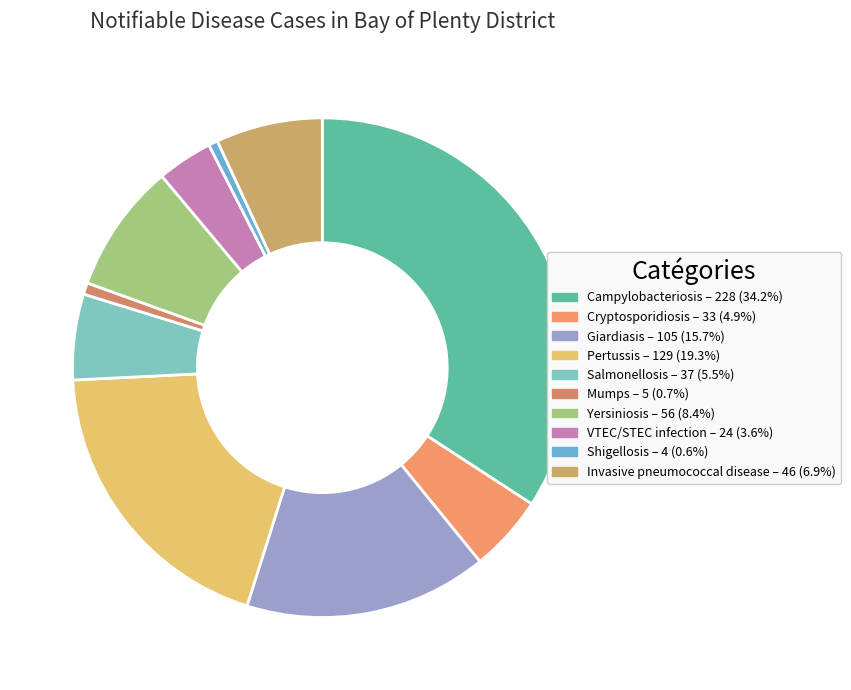

What percentage do VTEC/STEC infection and Shigellosis together represent?

4.2%